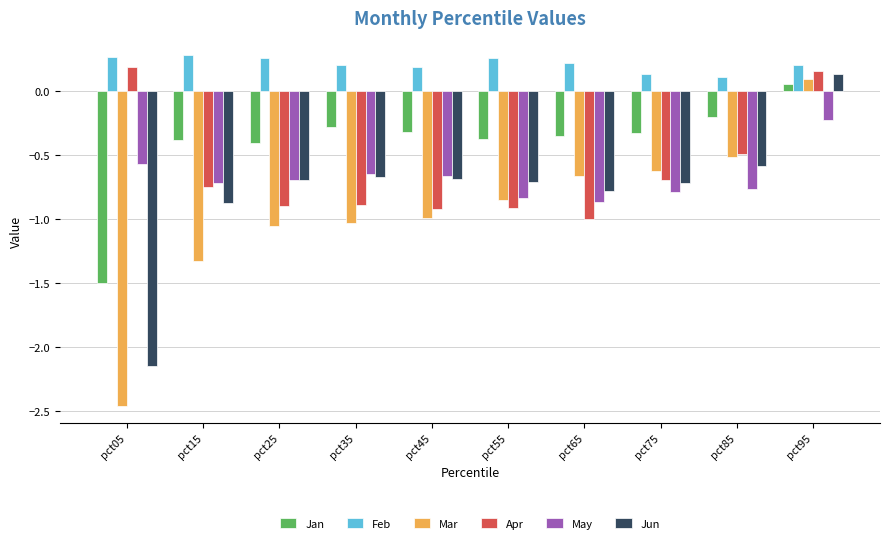

Which series has the largest range (max minus min)?

Mar